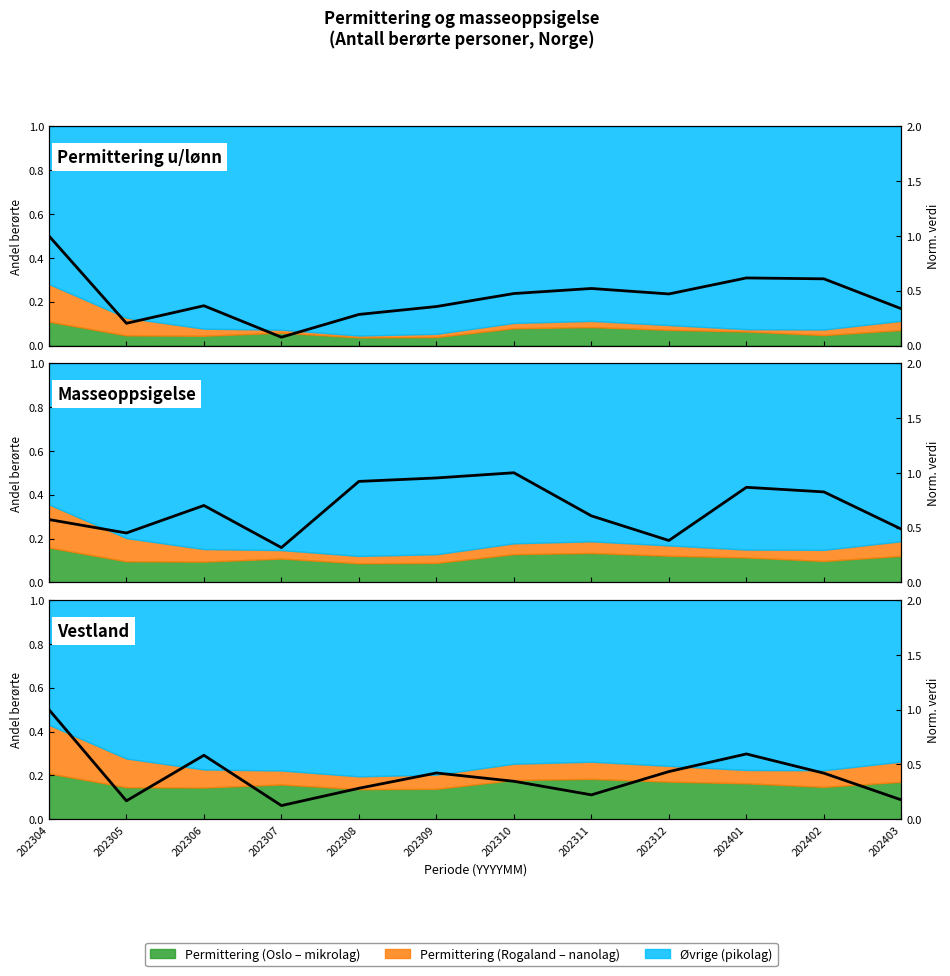

True or false: Permittering u/lønn has a value of 0.9 at 202311.

False